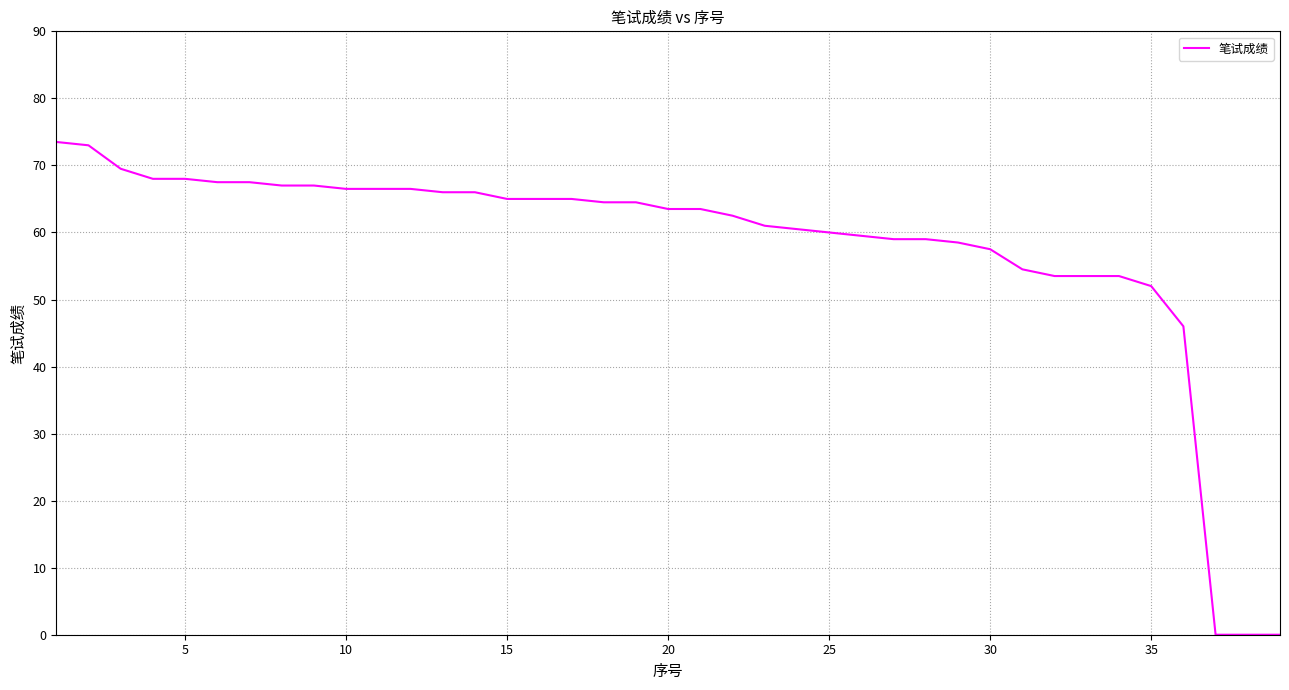

What is the greatest value displayed?

73.5